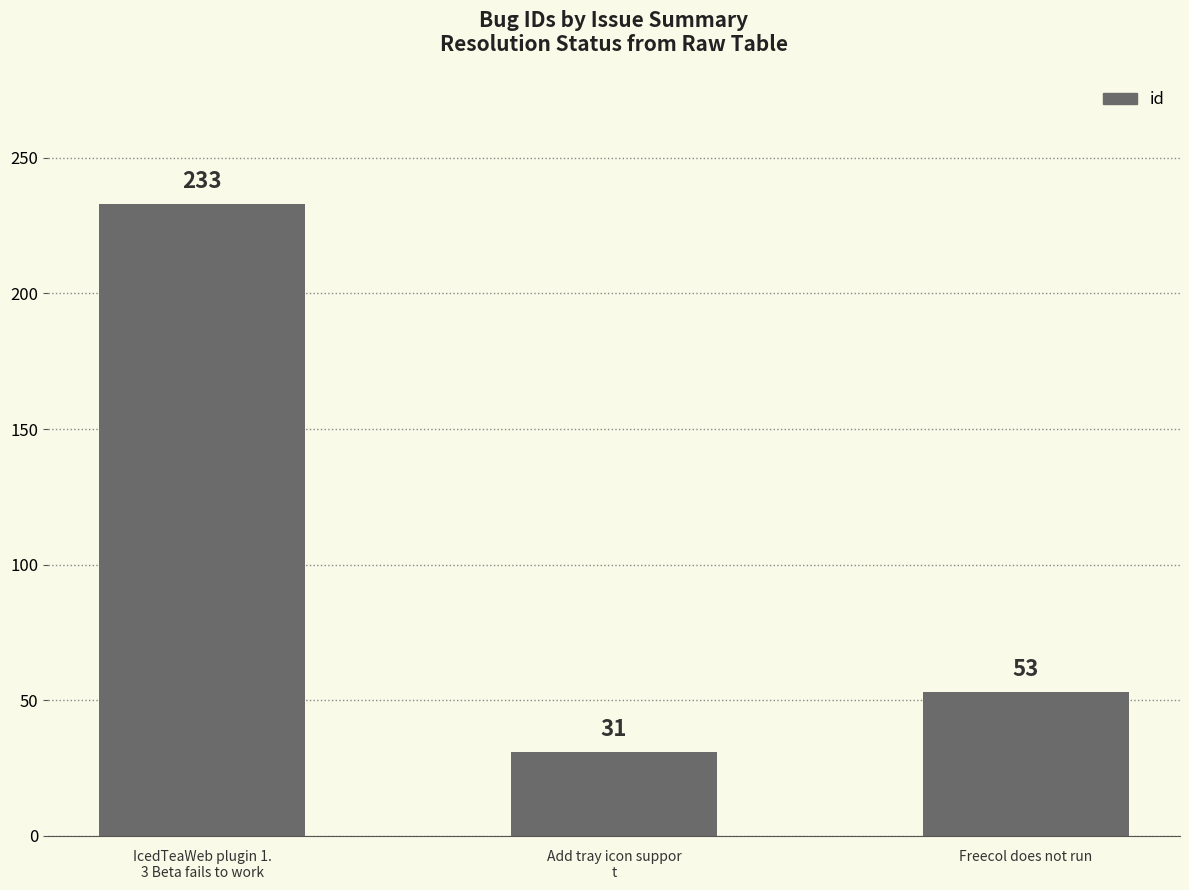

Is it true that the value at IcedTeaWeb plugin 1.
3 Beta fails to work is 346?

False